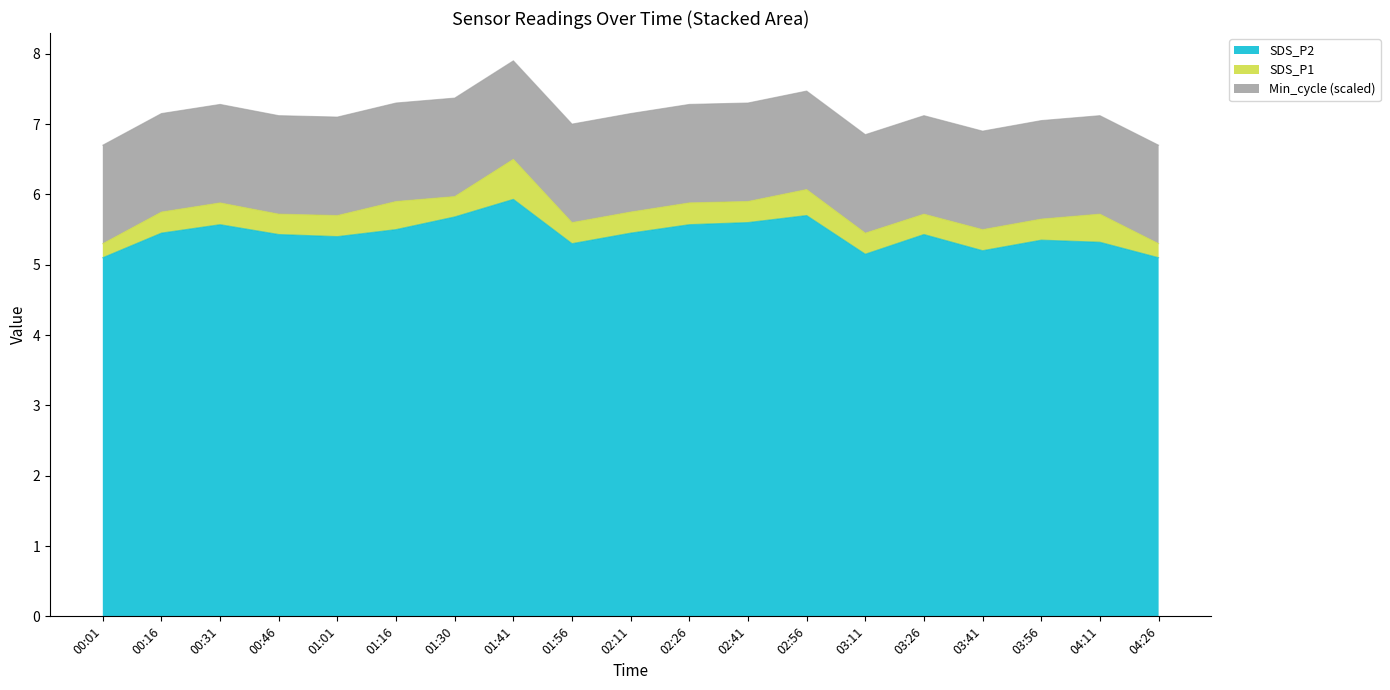

True or false: SDS_P2 has a value of 2.4 at 00:16.

False